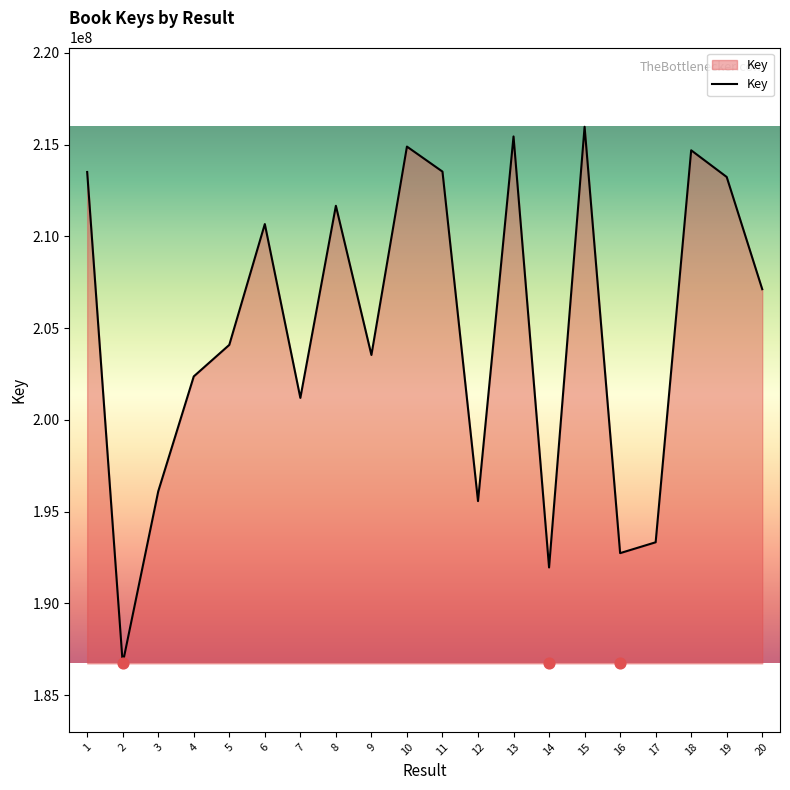

What is the change in value from 2 to 10?

+28162636